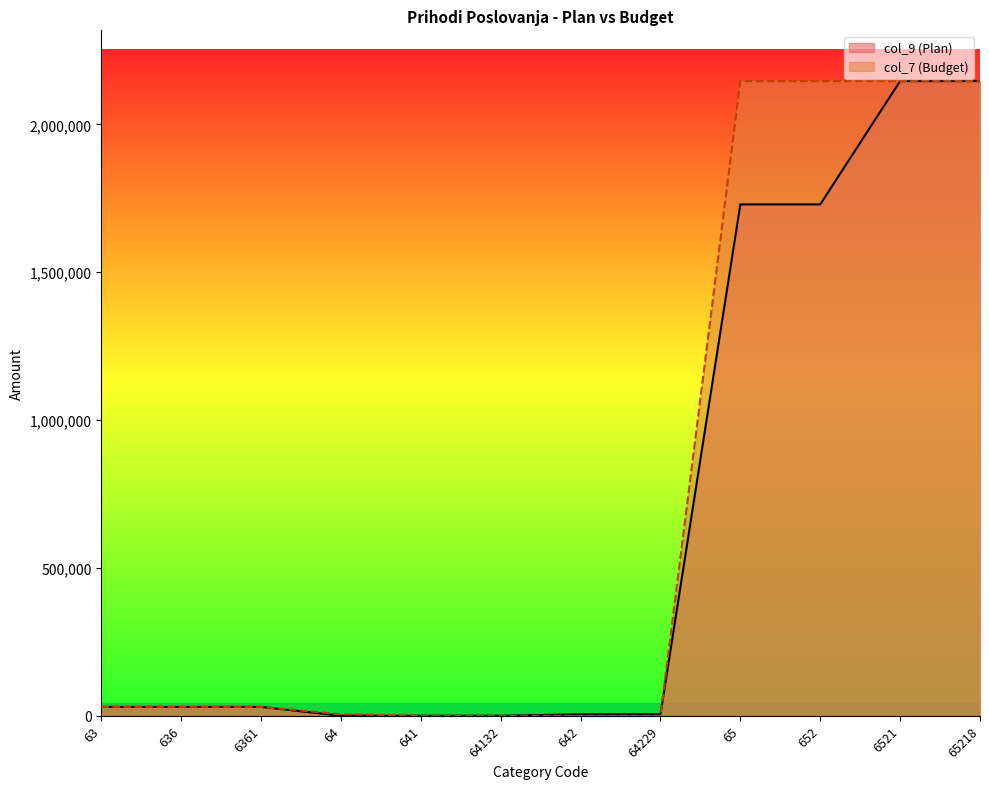

What is the label of the 3rd point from the right?

652